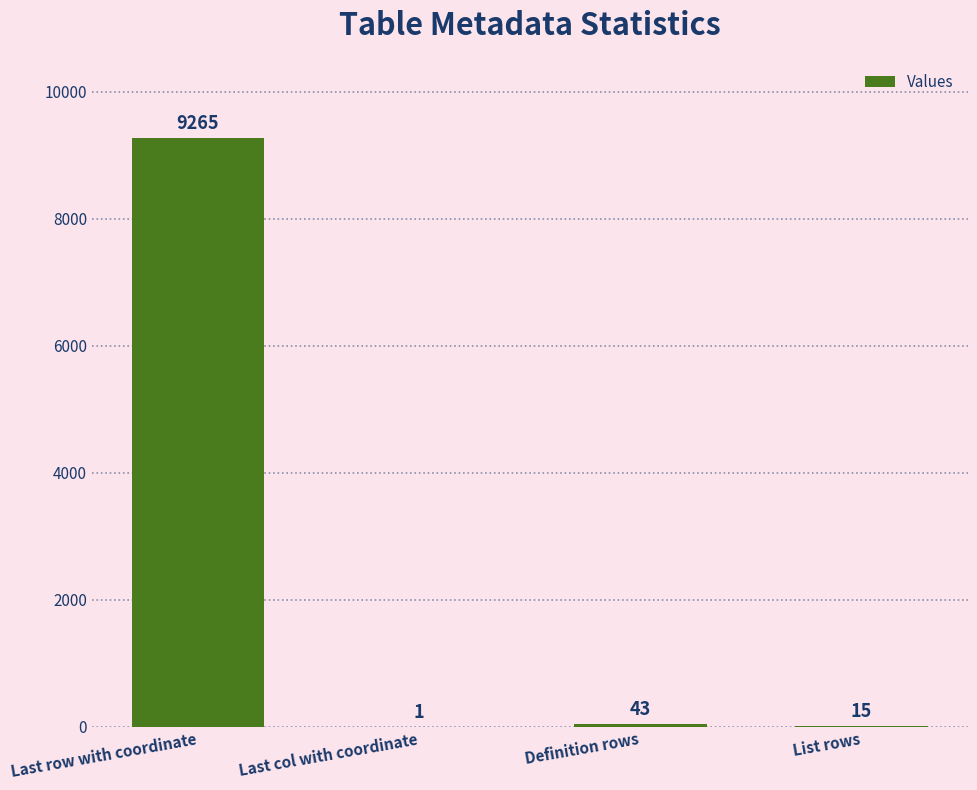

True or false: the data shows 15117 at Last row with coordinate.

False